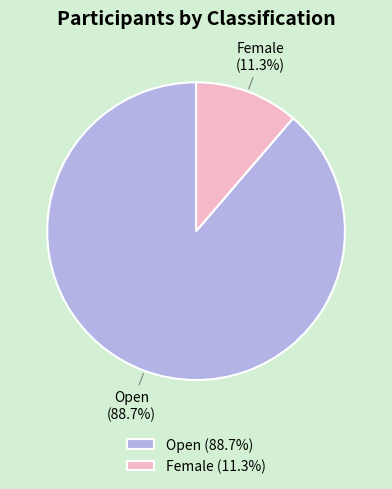

What is the ratio of the value at Female to the value at Open?

0.1